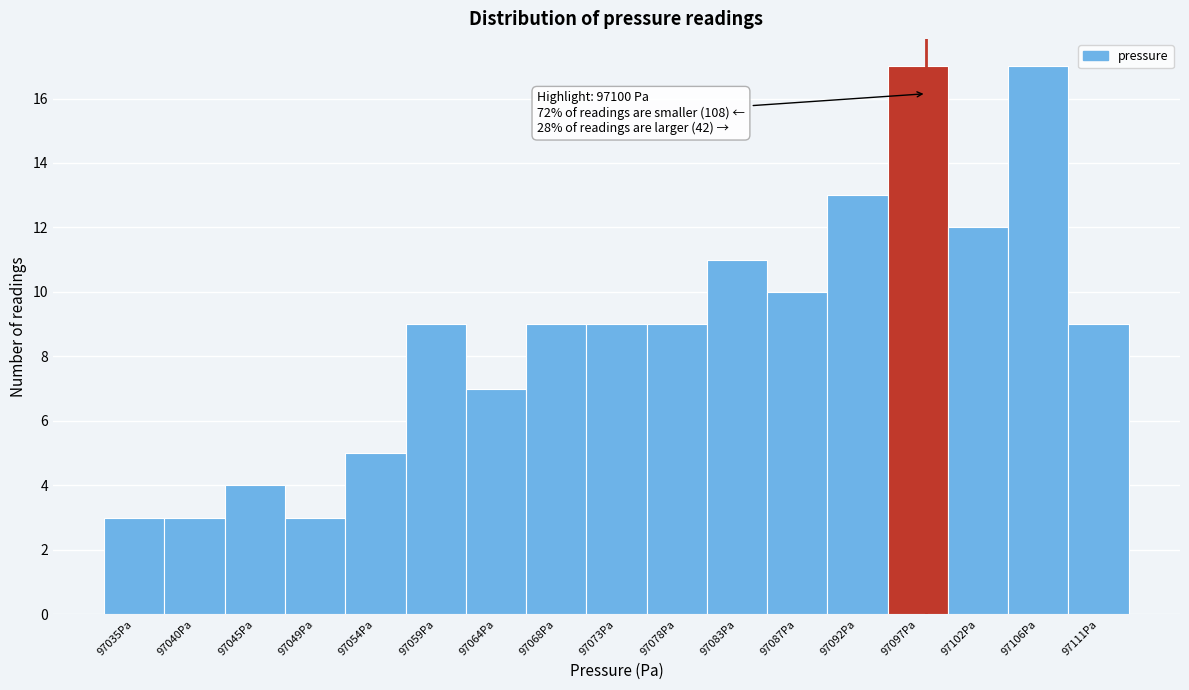

Reading right to left, extract all data points from this chart.

97111Pa=9	97106Pa=17	97102Pa=12	97097Pa=17	97092Pa=13	97087Pa=10	97083Pa=11	97078Pa=9	97073Pa=9	97068Pa=9	97064Pa=7	97059Pa=9	97054Pa=5	97049Pa=3	97045Pa=4	97040Pa=3	97035Pa=3